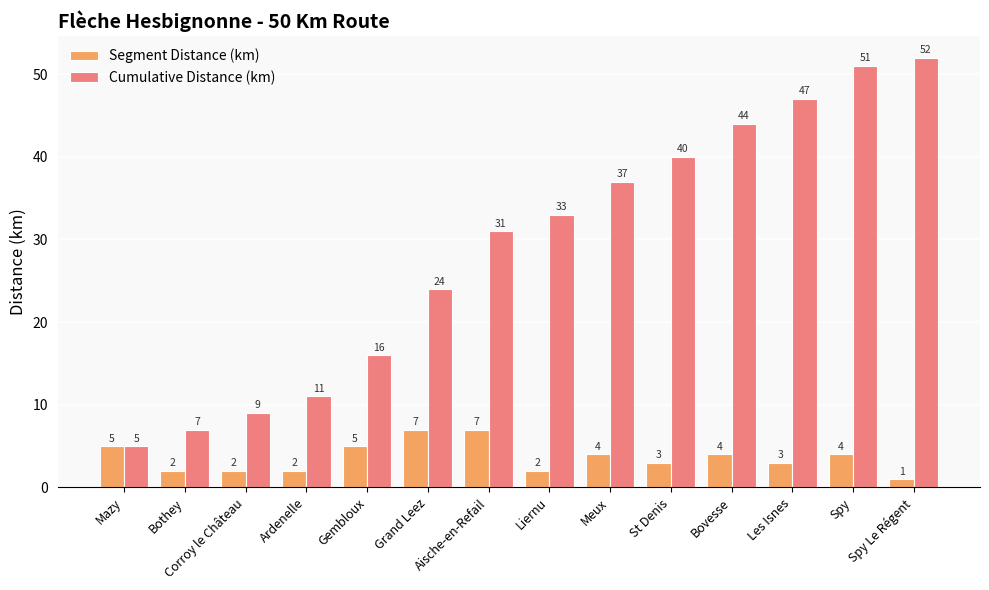

What is the sum of all Cumulative Distance (km) values?

407